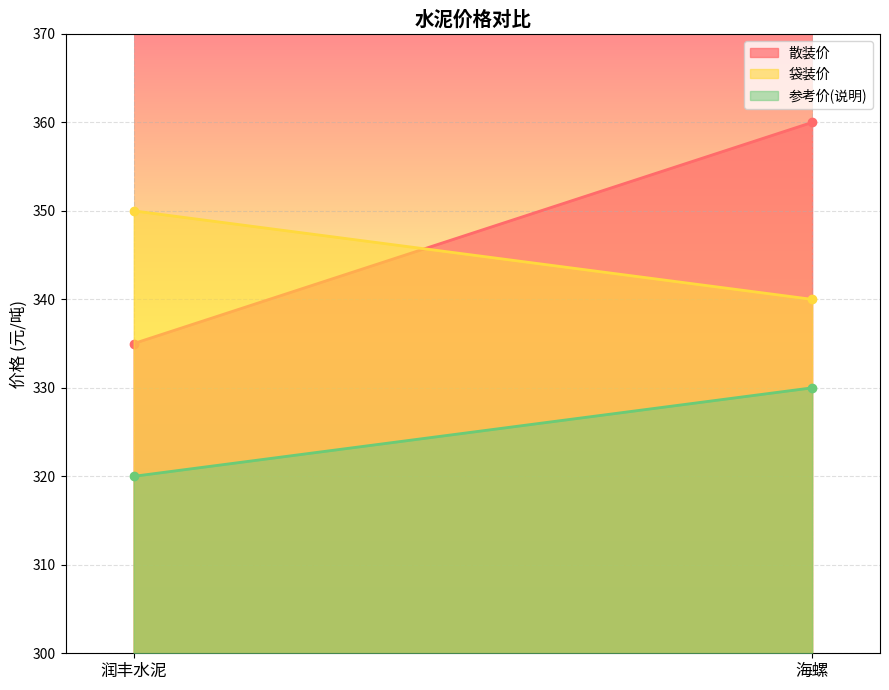

Is the value of 参考价(说明) at 润丰水泥 greater than the value of 袋装价 at 海螺?

No